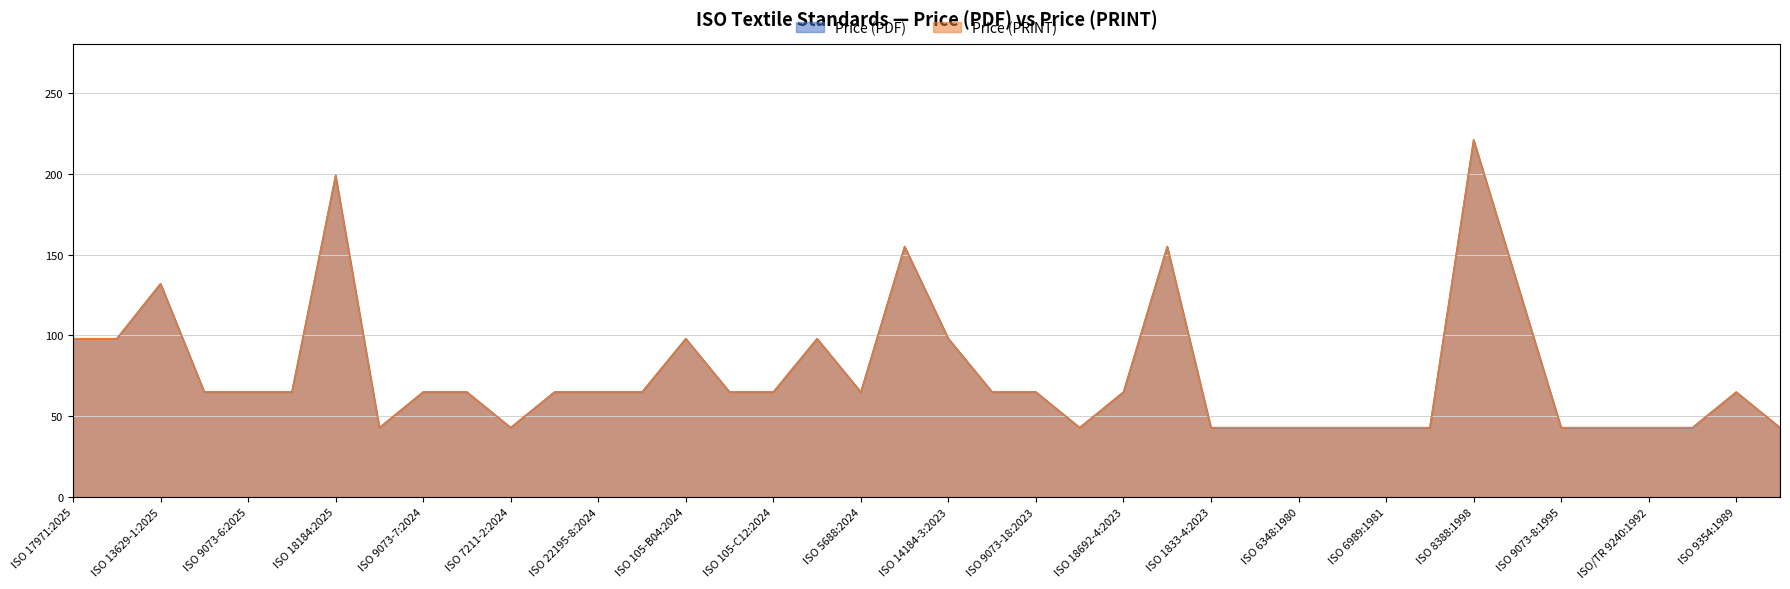

At how many categories does at least one series exceed 161?

2